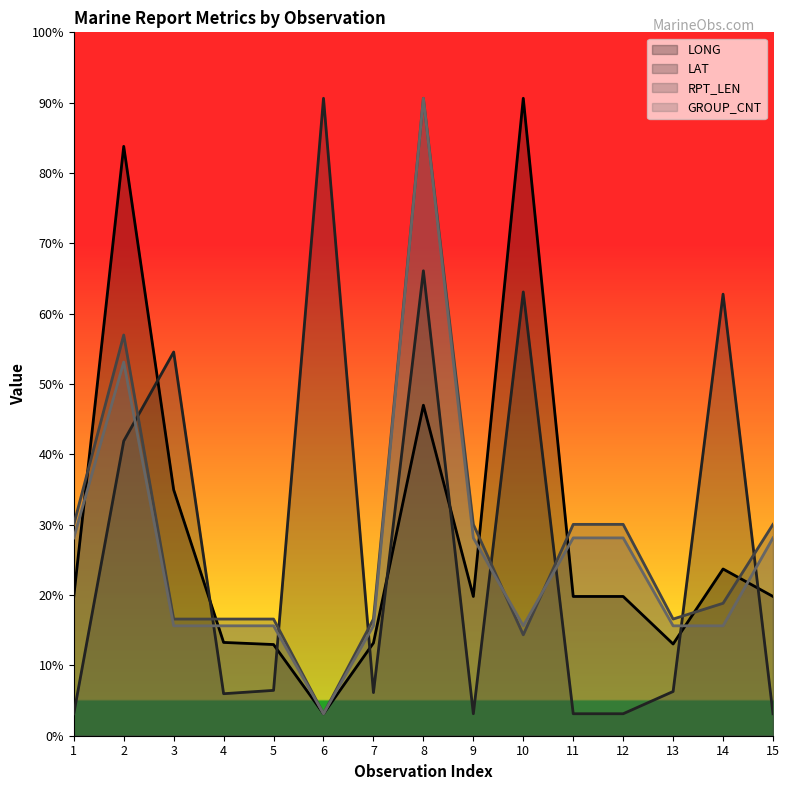

What is the difference between the maximum and minimum values in the GROUP_CNT line series?

140.0